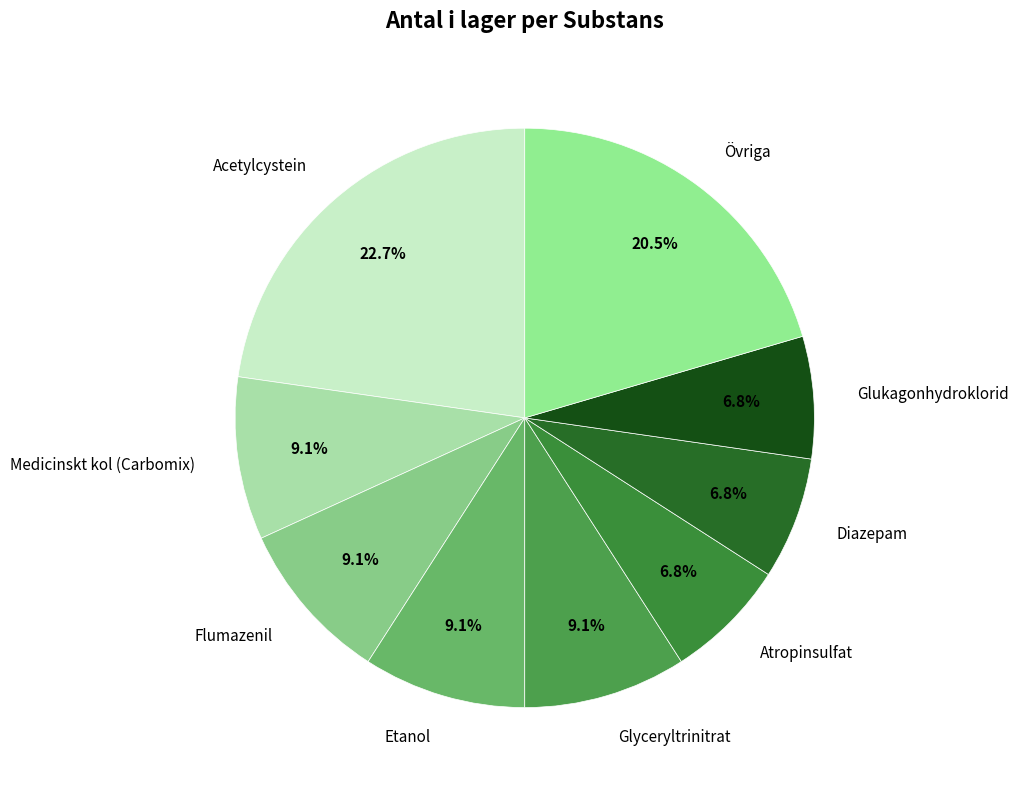

Which category has the biggest portion of the pie?

Acetylcystein